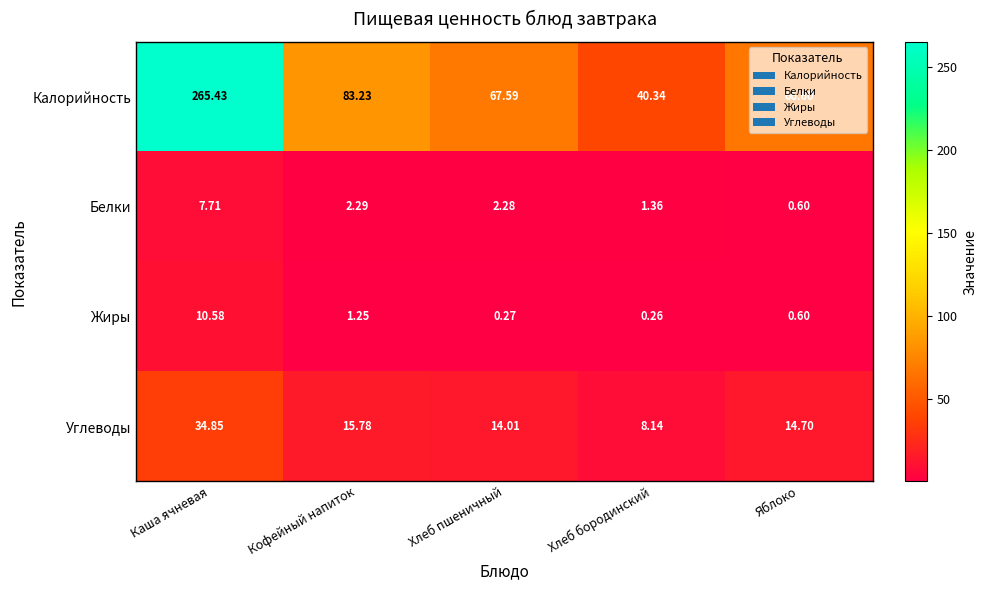

Which category has the lowest value across all series?

Хлеб бородинский